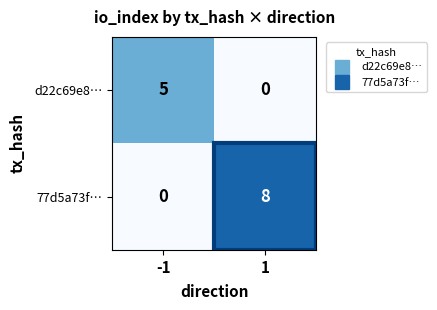

At which category is the sum across all series the highest?

1